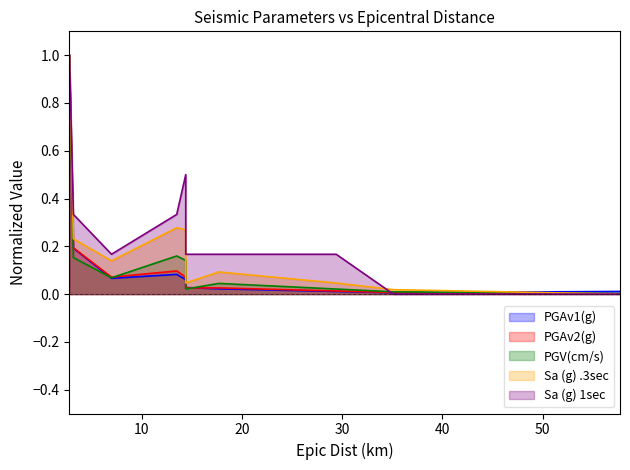

Is it true that PGAv1(g) equals 0.0 at 35.1?

True